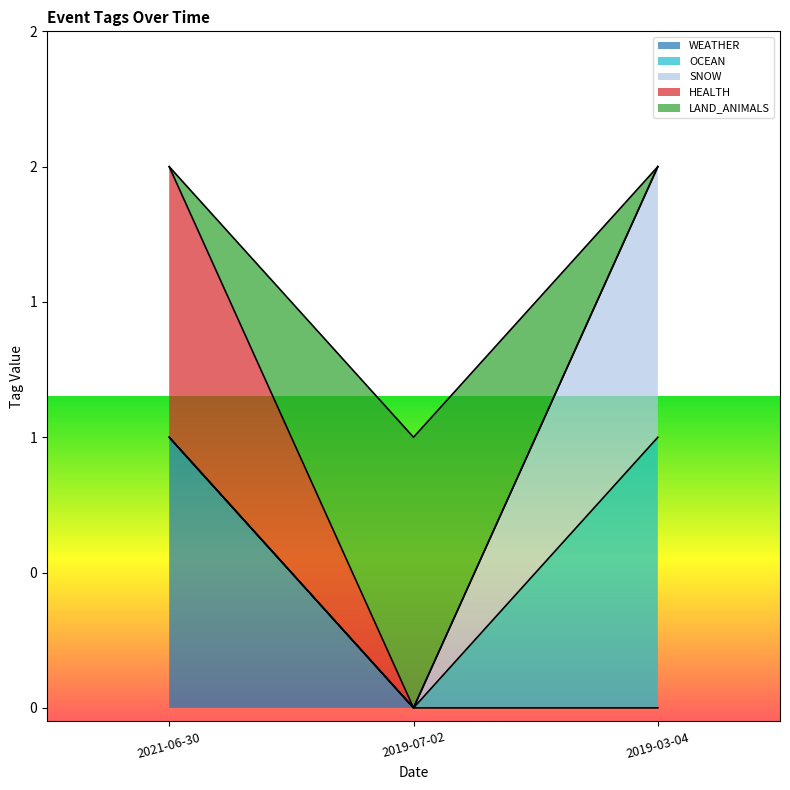

Count the number of data series in this chart.

5